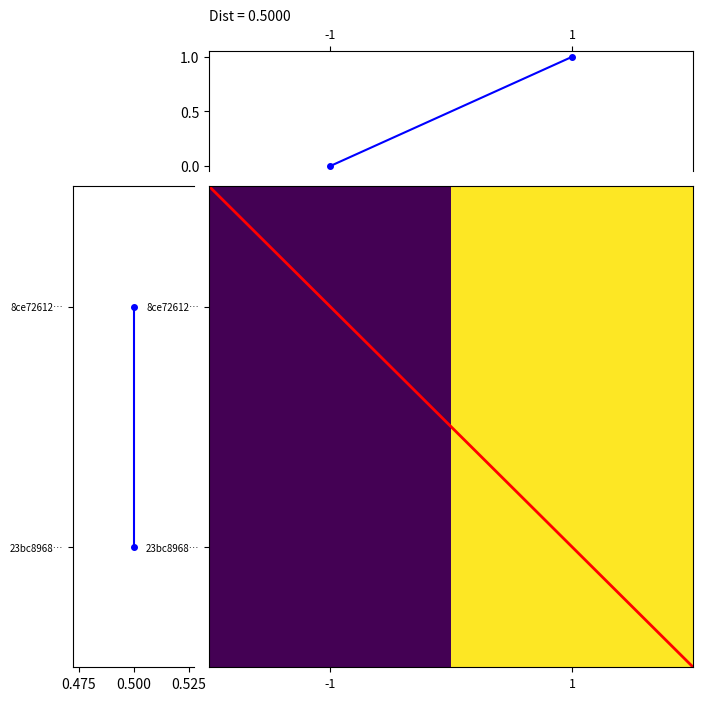

List the series in order of their peak value, highest first.

8ce72612c854ce534f8fa31f83b5336714b7bcd_-1, 23bc8968e8fec5c020ddc663b3f93a6bea53d9e_1